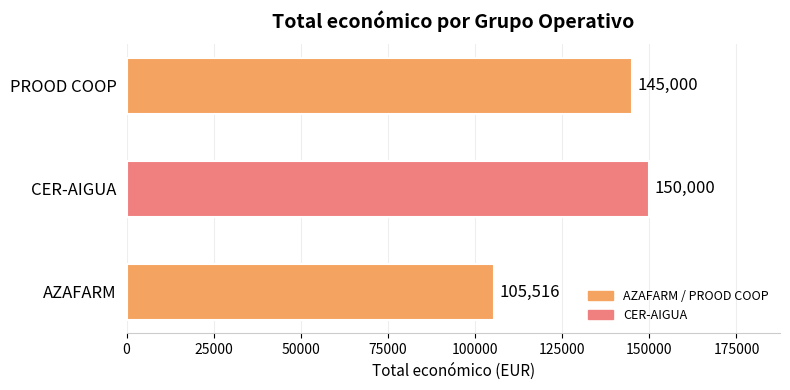

Rank the categories by value from lowest to highest.

AZAFARM, PROOD COOP, CER-AIGUA